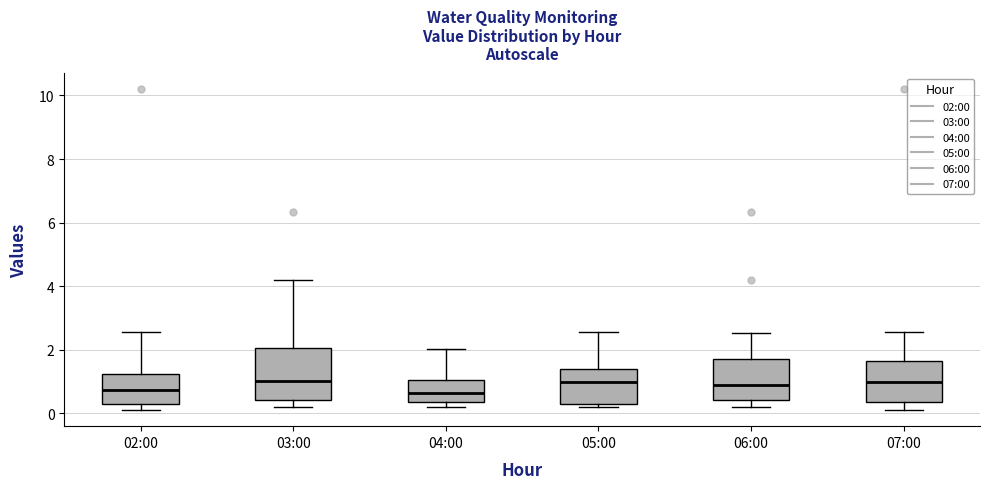

Reading left to right, transcribe this box plot: for each box, give where its median line is, the range the box spans, and where its two whiskers end, as read against the y-axis. The values are not printed on the chart, so give them approximately, as read against the axis.

02:00: median 0.8, box 0.4 to 1.2, whiskers 0.2 to 2.6
03:00: median 1.0, box 0.4 to 2.0, whiskers 0.2 to 4.2
04:00: median 0.6, box 0.4 to 1.0, whiskers 0.2 to 2.0
05:00: median 1.0, box 0.4 to 1.4, whiskers 0.2 to 2.6
06:00: median 1.0, box 0.4 to 1.8, whiskers 0.2 to 2.6
07:00: median 1.0, box 0.4 to 1.6, whiskers 0.2 to 2.6